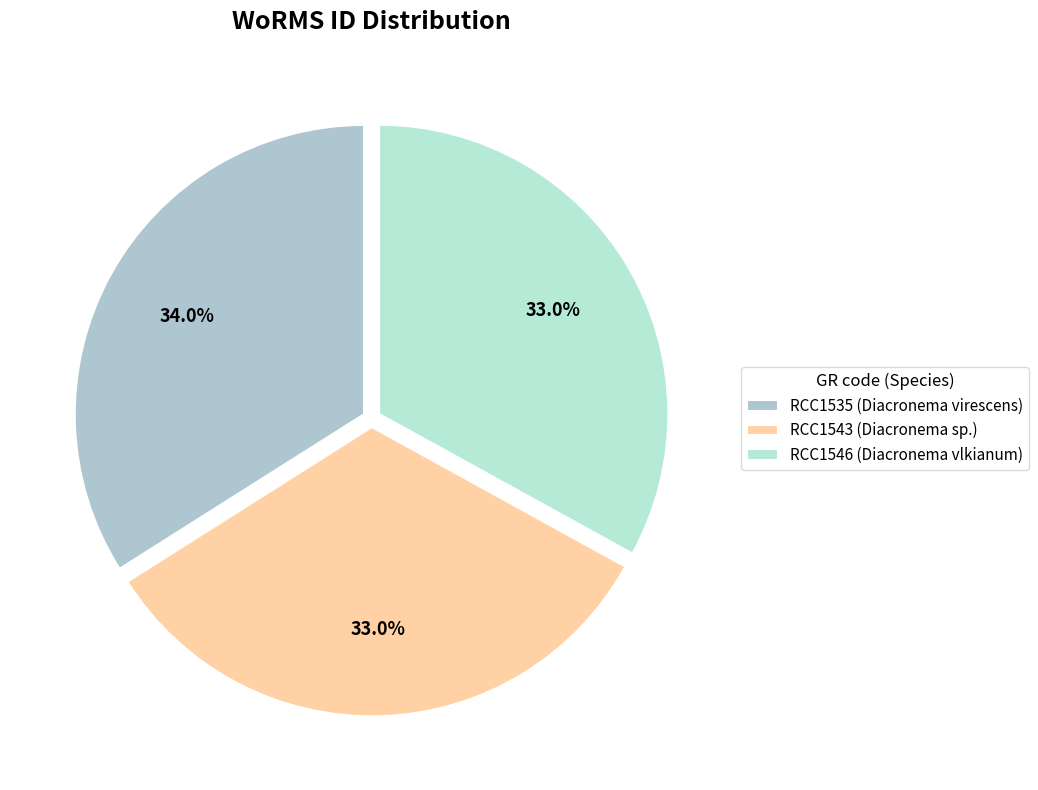

How many slices are in this pie chart?

3